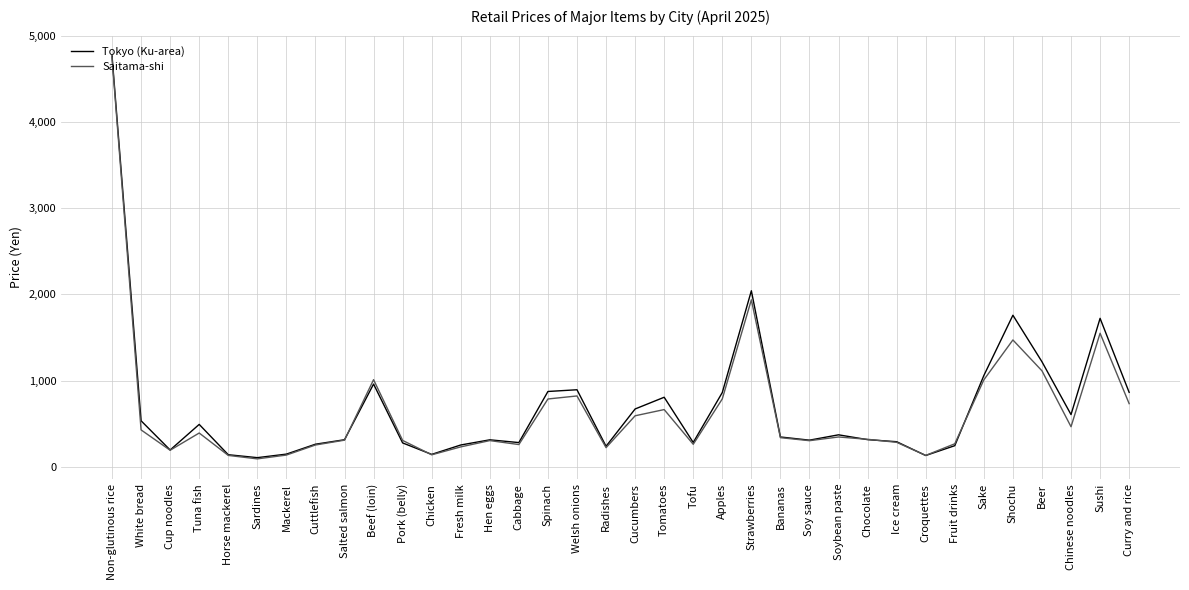

What is the spread (max minus min) of values at Shochu?

287